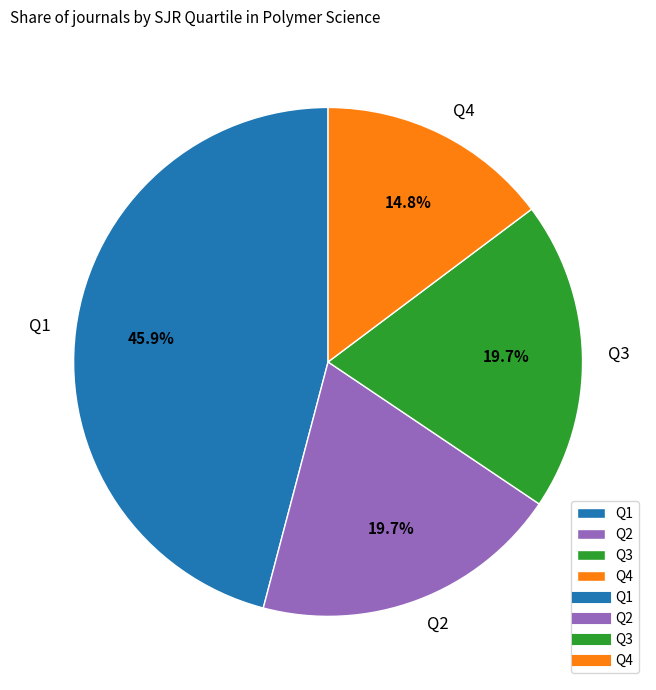

Is there a majority slice in this chart?

No